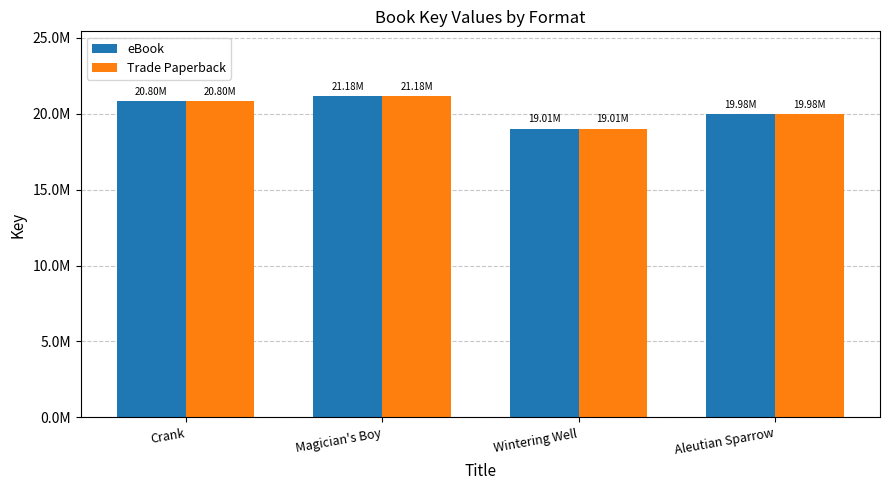

Reading left to right, what are all the values shown in this chart?

eBook: Crank=20799661	Magician's Boy=21178124	Wintering Well=19011791	Aleutian Sparrow=19977320
Trade Paperback: Crank=20799661	Magician's Boy=21178124	Wintering Well=19011791	Aleutian Sparrow=19977320